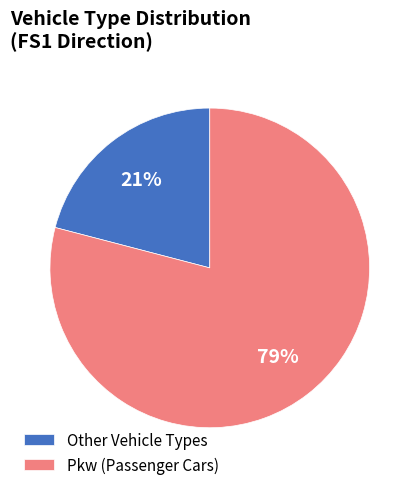

The Pkw (Passenger Cars) slice represents 79% of the pie. True or false?

True